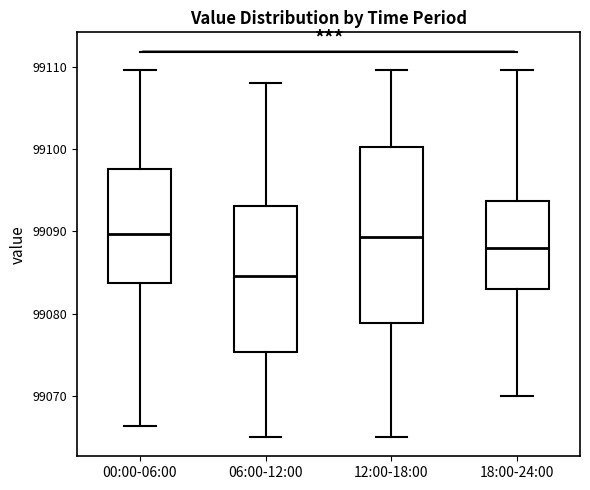

Which box has the lowest median line?

06:00-12:00